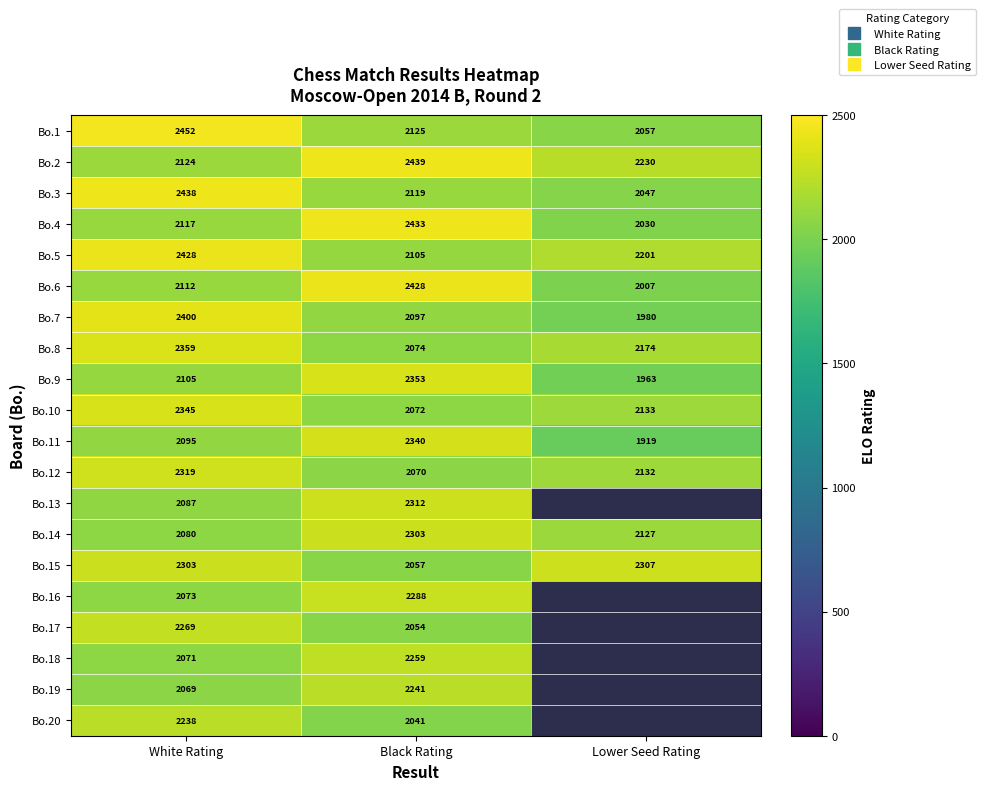

The Bo.3 series shows 978.4 at Lower Seed Rating. True or false?

False